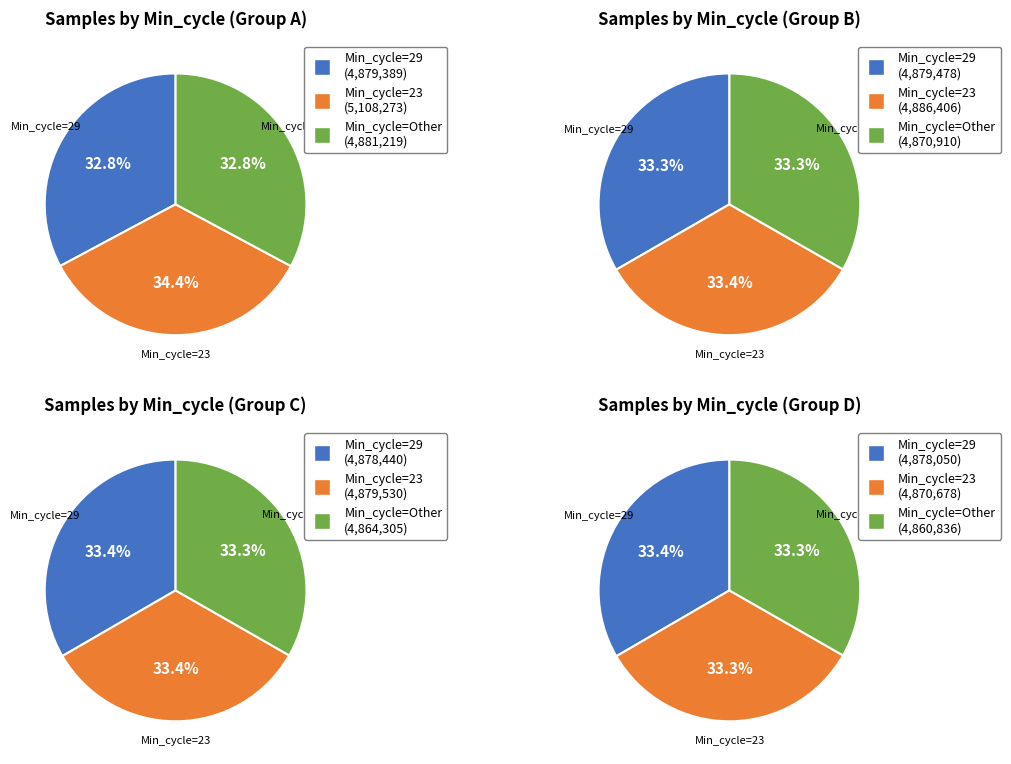

What percentage is the Min_cycle=23 slice, to the nearest percent?

34%